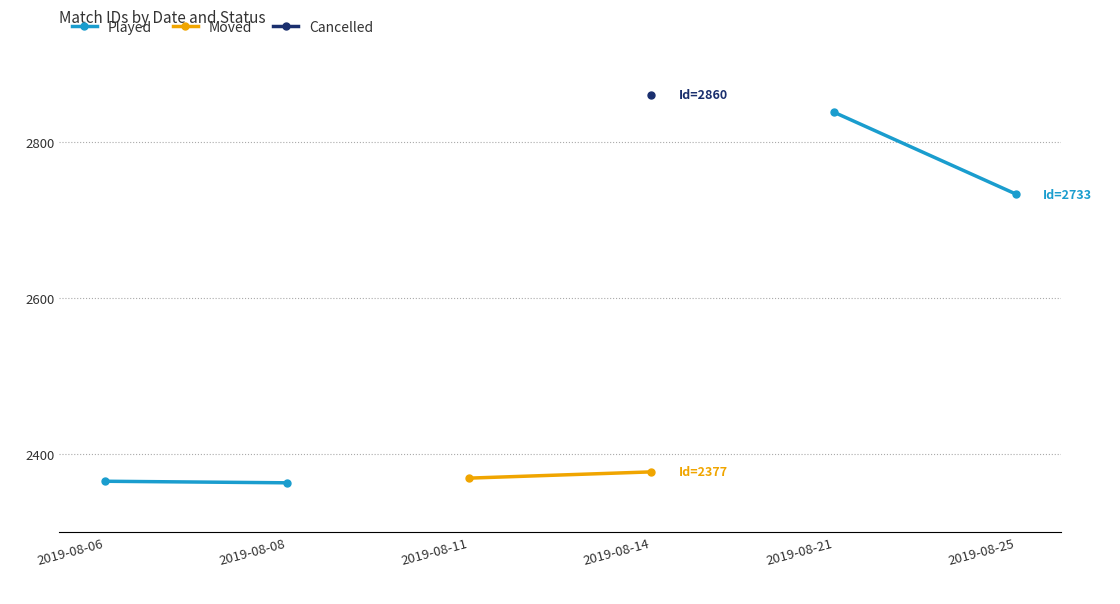

True or false: Played and Cancelled intersect in this chart.

False